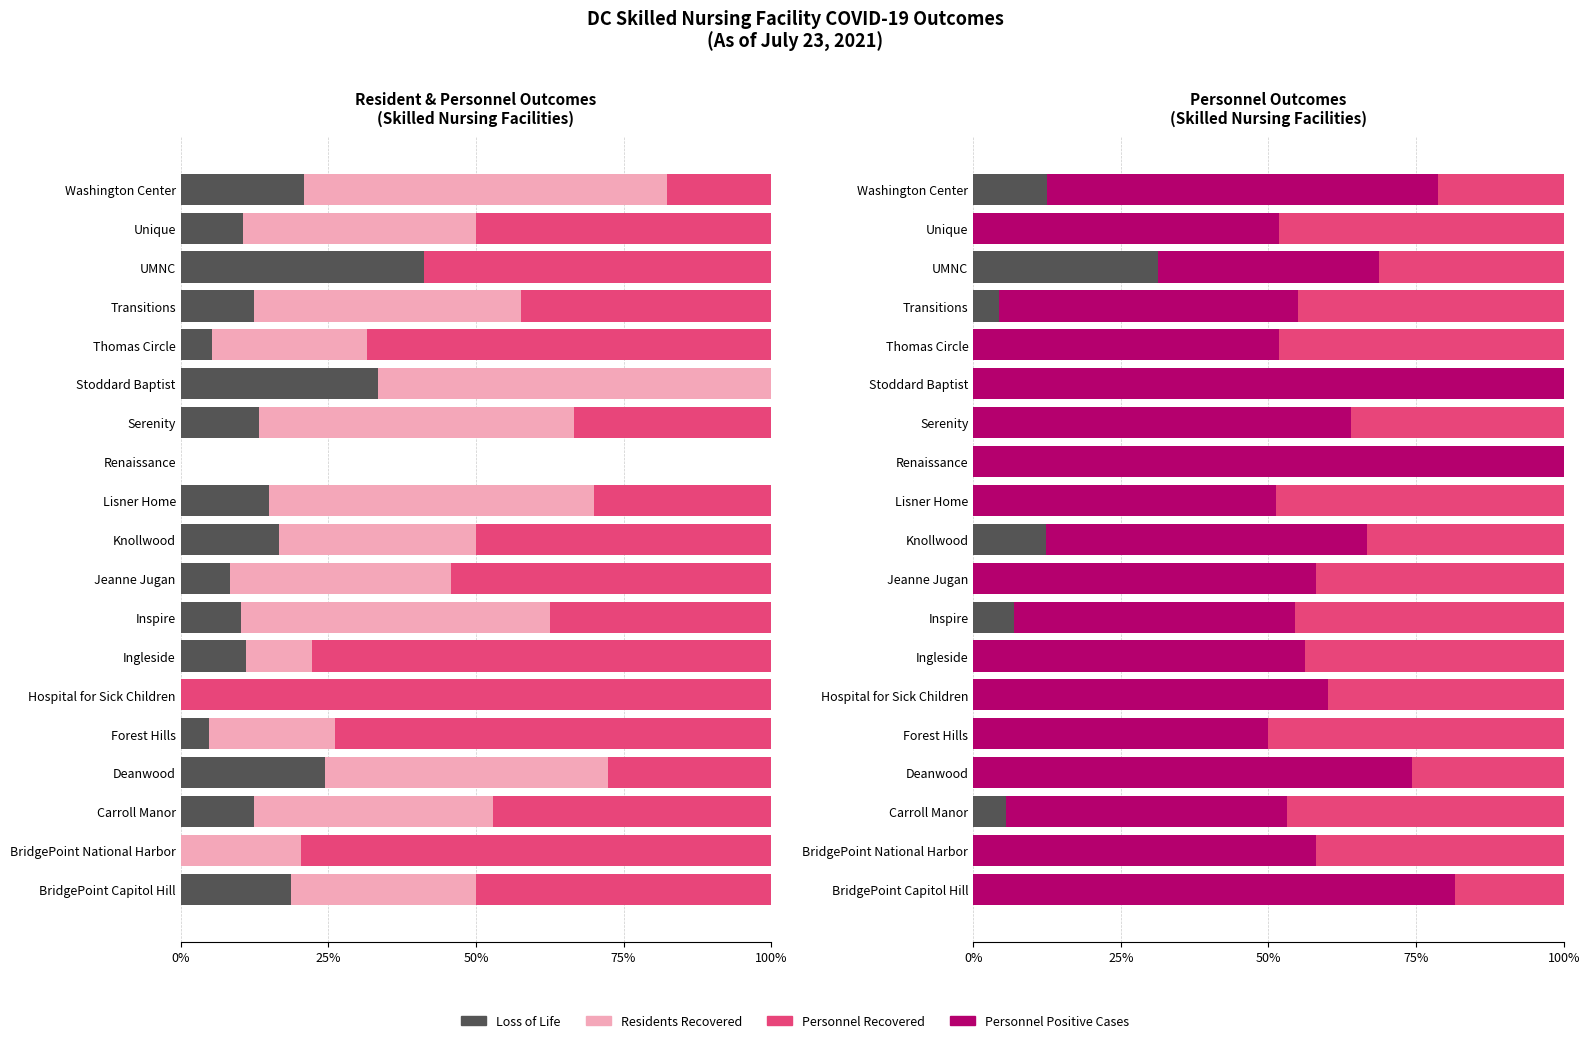

The Personnel Positive Cases series shows 76.9 at Ingleside. True or false?

False